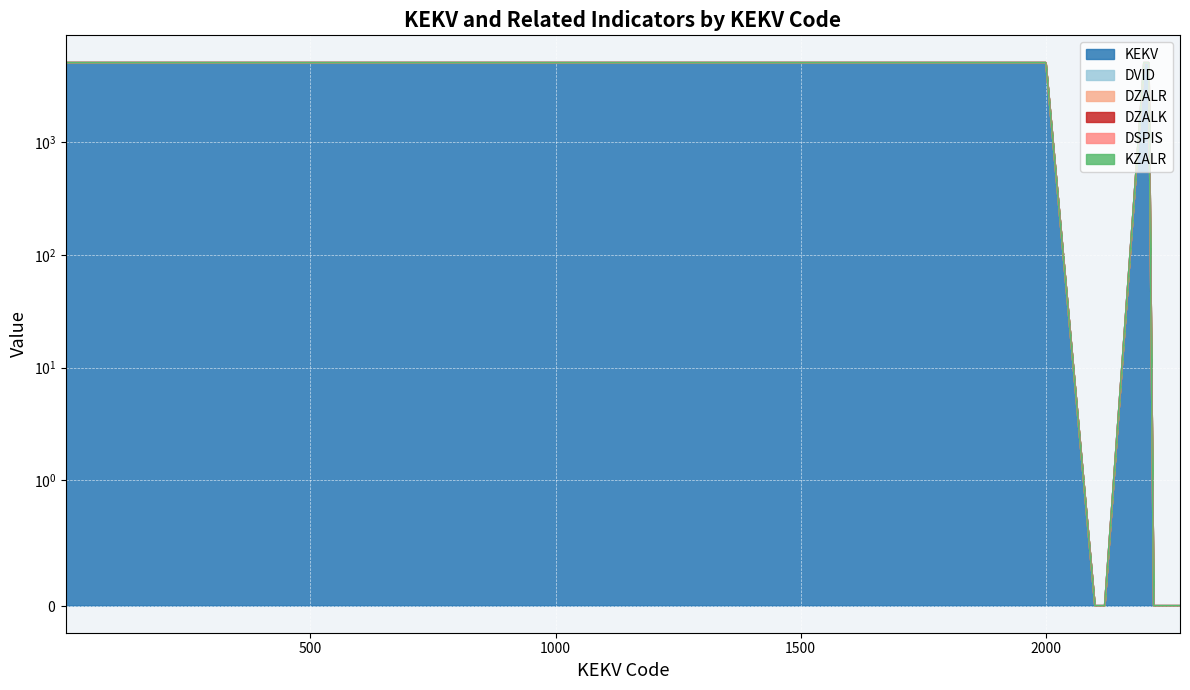

Which category has the lowest value in the DVID series?

1